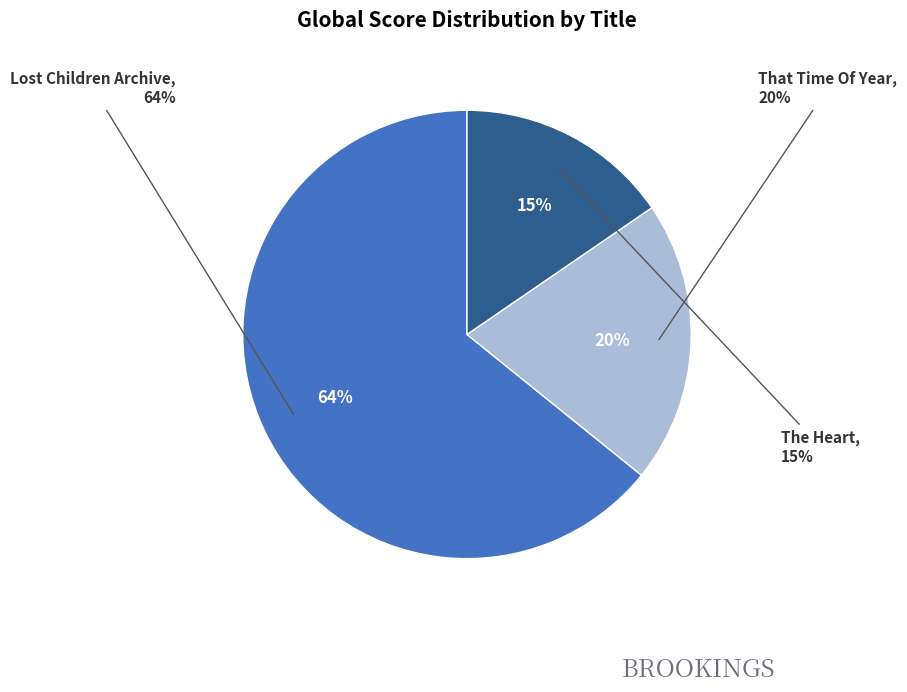

How many slices are in this pie chart?

3